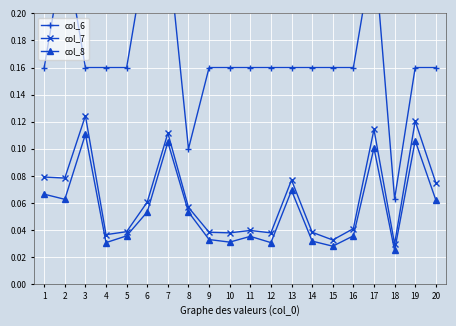

Between 11 and 13, which series saw the biggest shift?

col_7